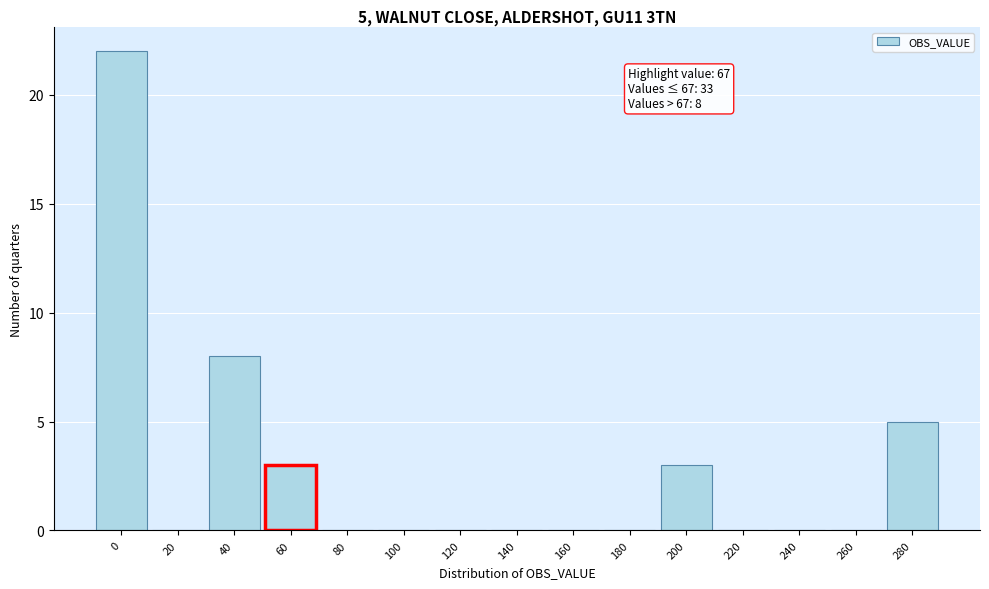

Reading left to right, what are all the values shown in this chart?

0=22	20=0	40=8	60=3	80=0	100=0	120=0	140=0	160=0	180=0	200=3	220=0	240=0	260=0	280=5